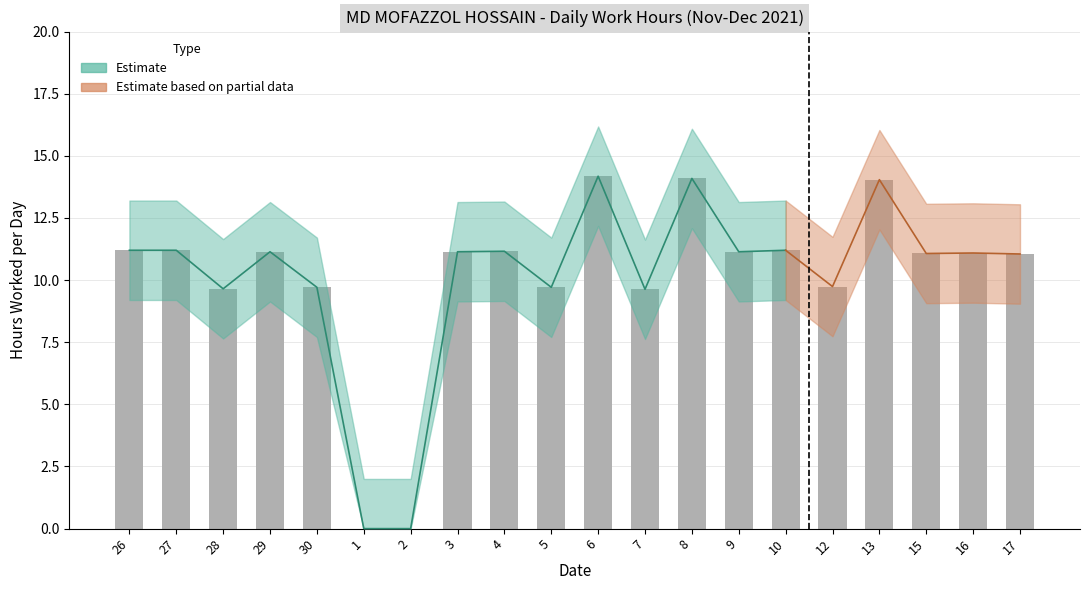

What is the average value of the Hours Worked series?

10.1